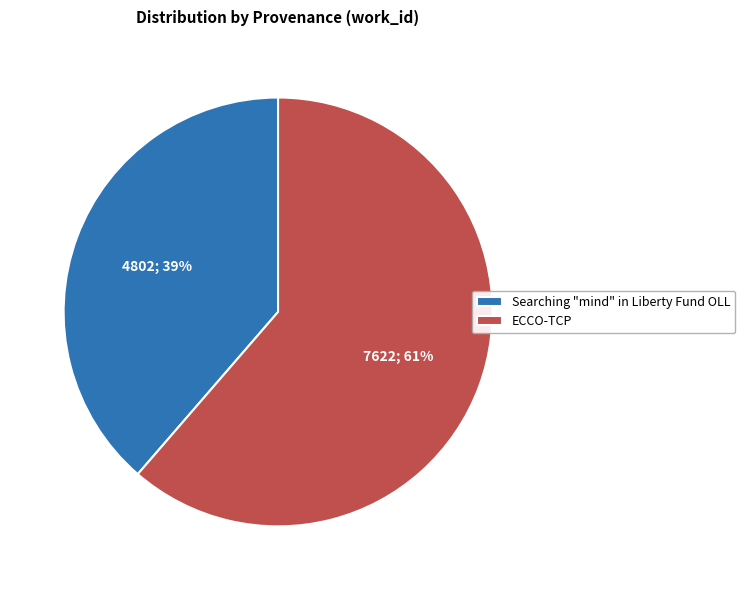

Which category has the biggest portion of the pie?

ECCO-TCP